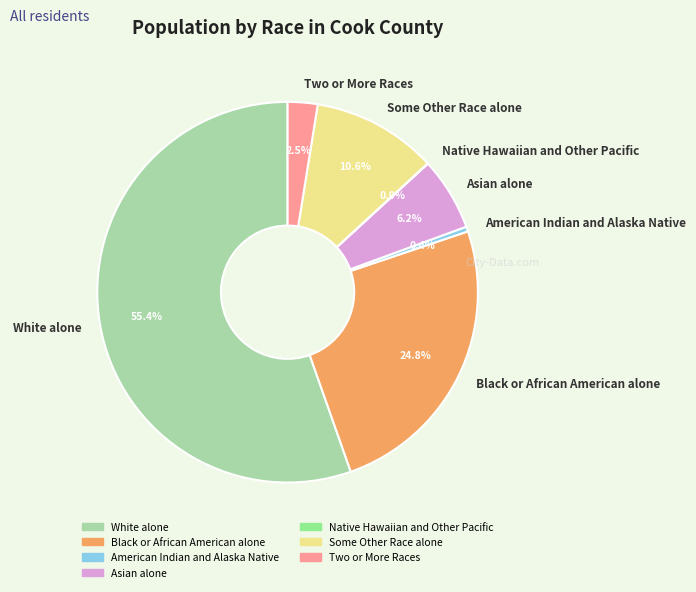

Approximately how many times larger is the value at Some Other Race alone compared to Black or African American alone?

0.4